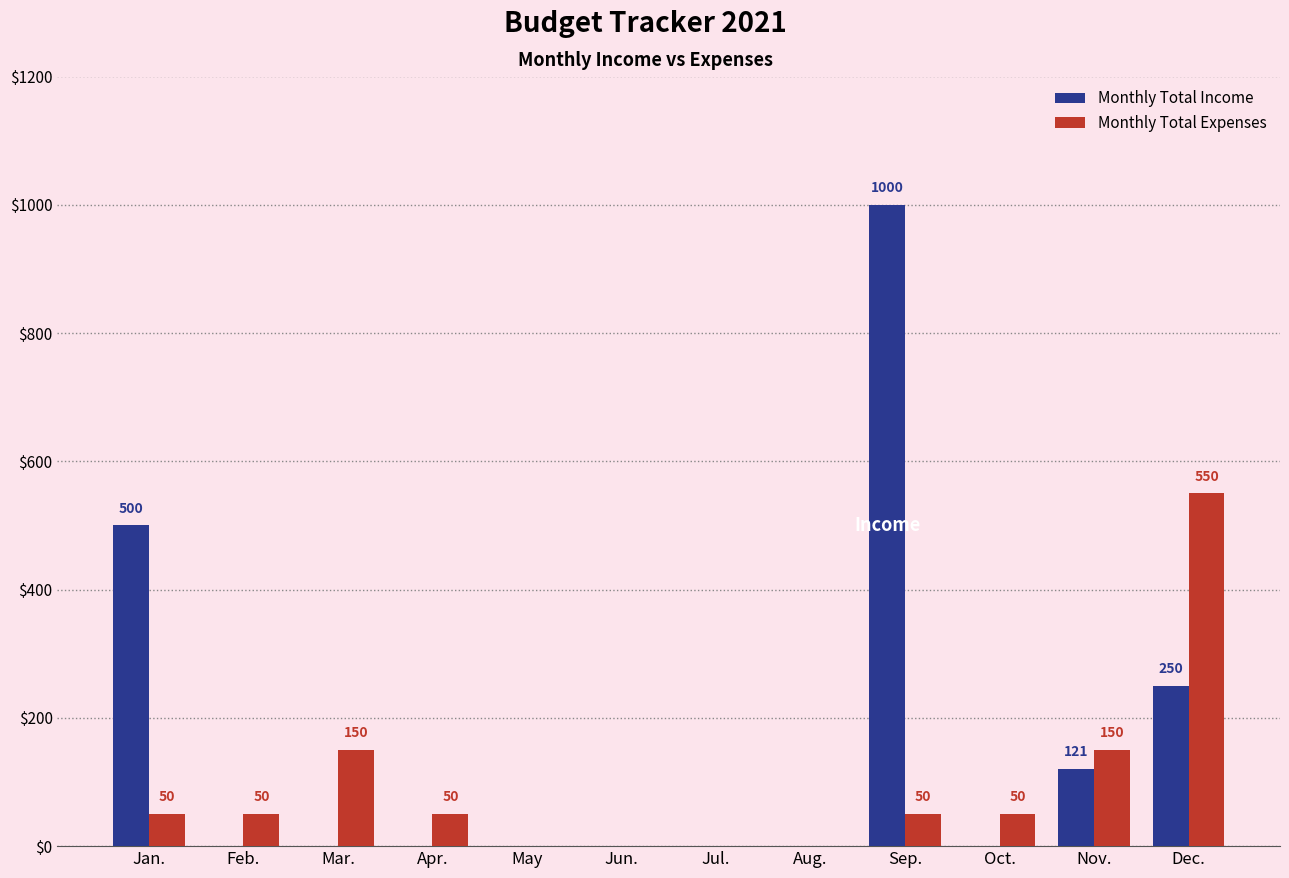

What is the sum of all Monthly Total Expenses values?

1100